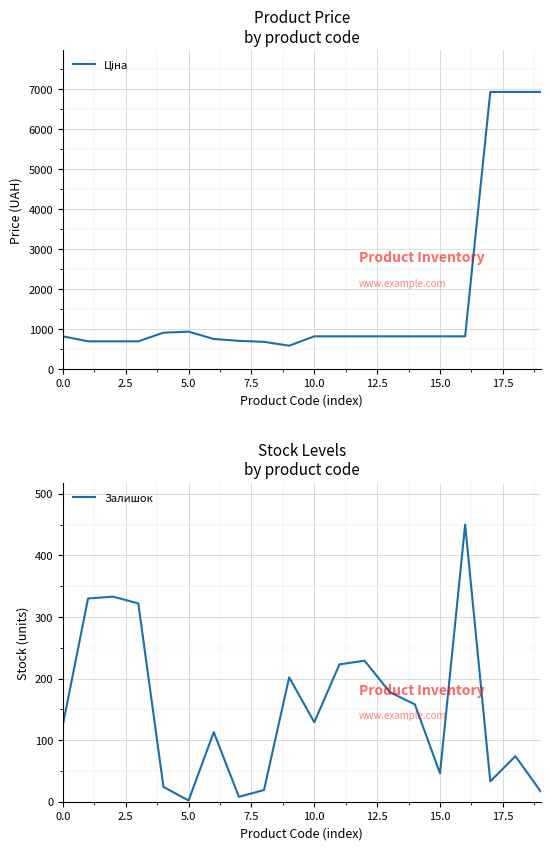

What is the highest value of the Залишок series?

450